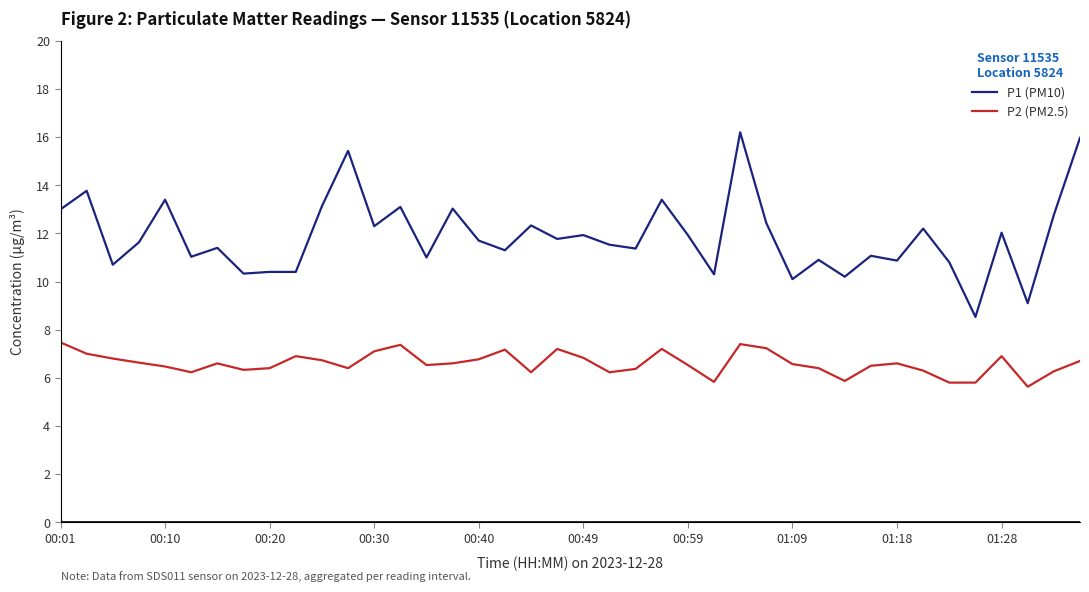

Which series has the largest total across all categories?

P1 (PM10)